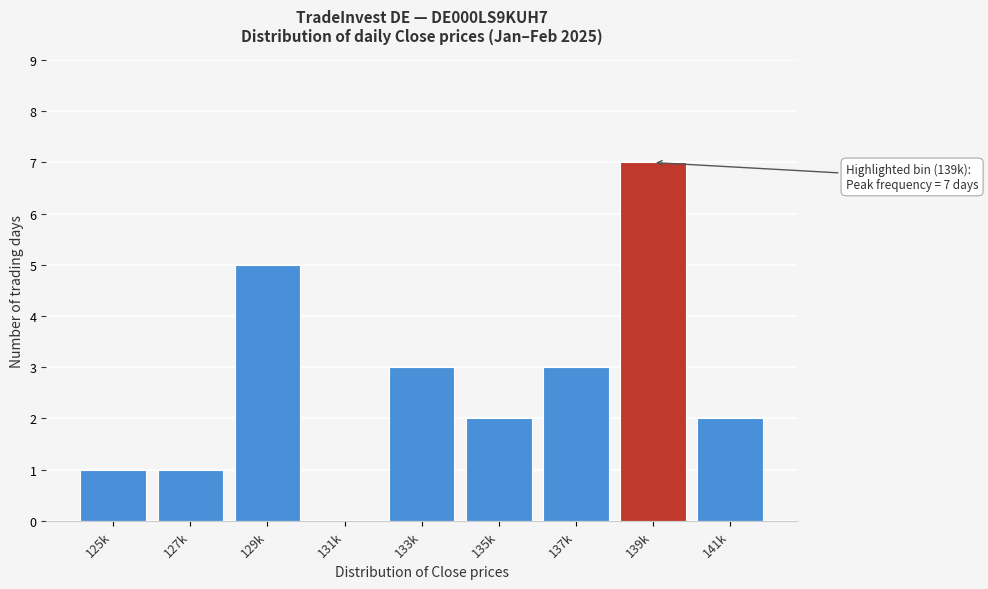

Reading right to left, transcribe all the data shown in this chart.

141k=2	139k=7	137k=3	135k=2	133k=3	131k=0	129k=5	127k=1	125k=1